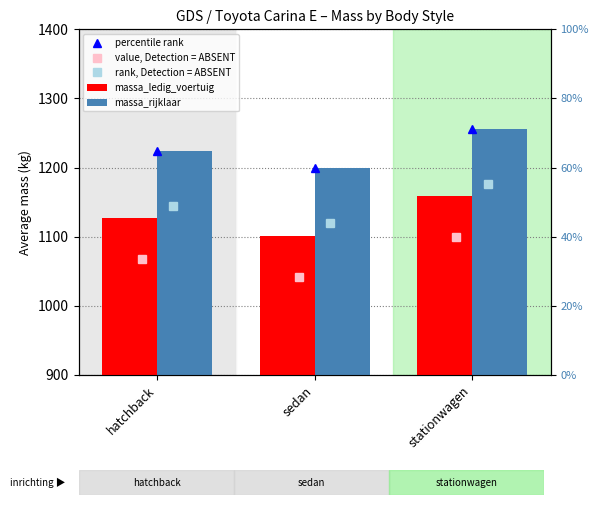

Reading left to right, extract all data points from this chart.

percentile rank: 1224	1200	1256
value, Detection = ABSENT: 1067	1041	1099
rank, Detection = ABSENT: 1144	1120	1176
massa_ledig_voertuig: 1127	1101	1159
massa_rijklaar: 1224	1200	1256